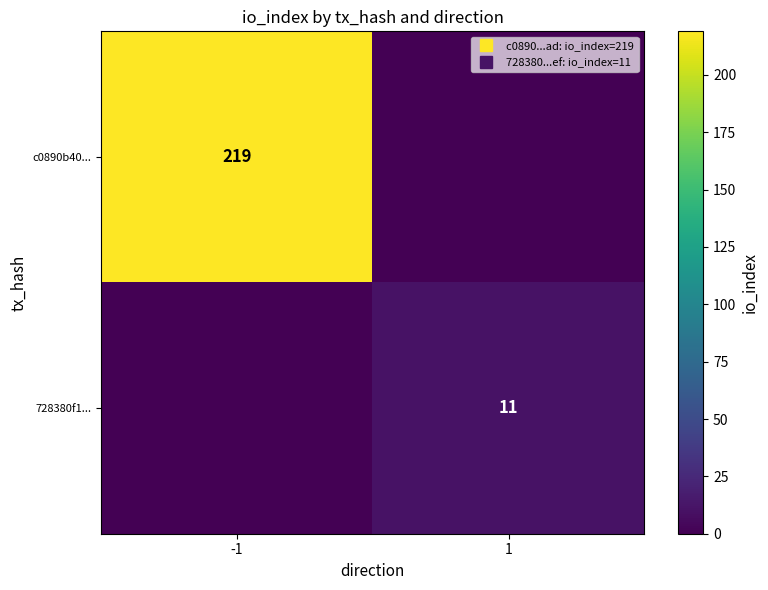

Is the value of c0890b40... at 1 greater than the value of 728380f1... at -1?

No